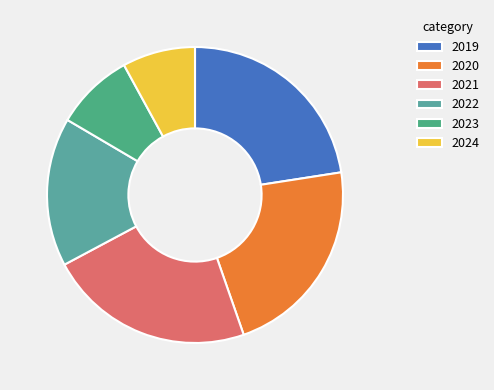

How many segments does this pie chart have?

6